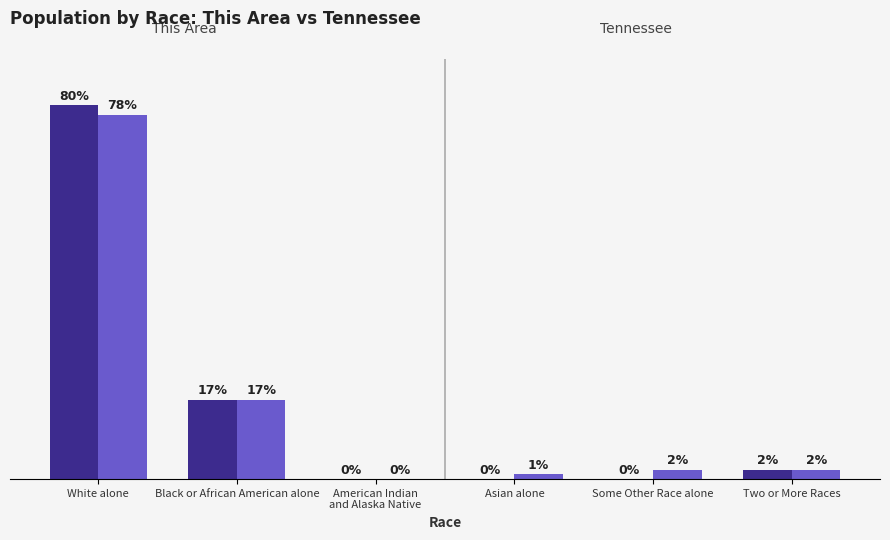

At which category does the chart reach its peak across all series?

White alone